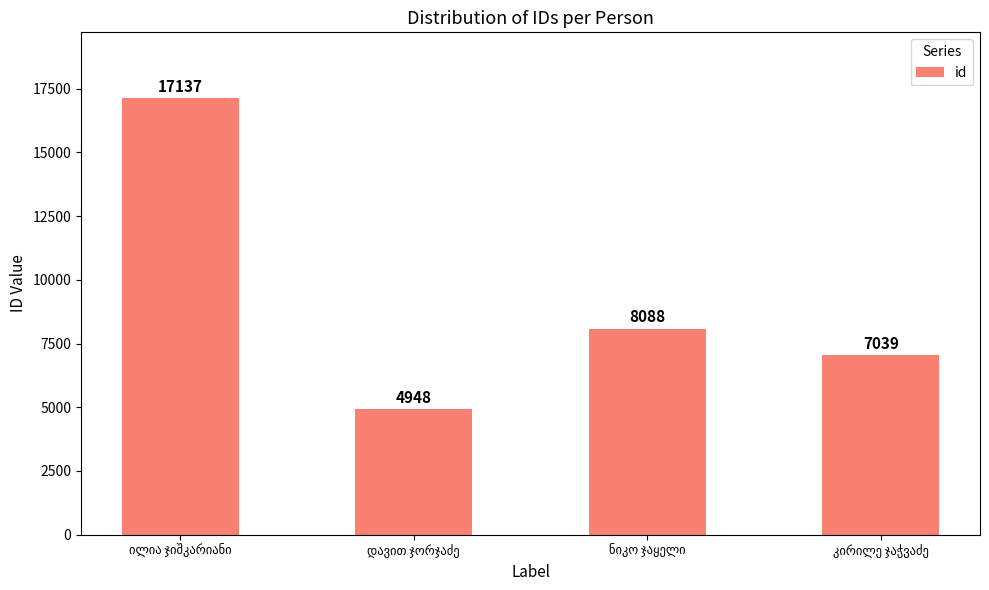

What is the minimum value shown in the chart?

4948